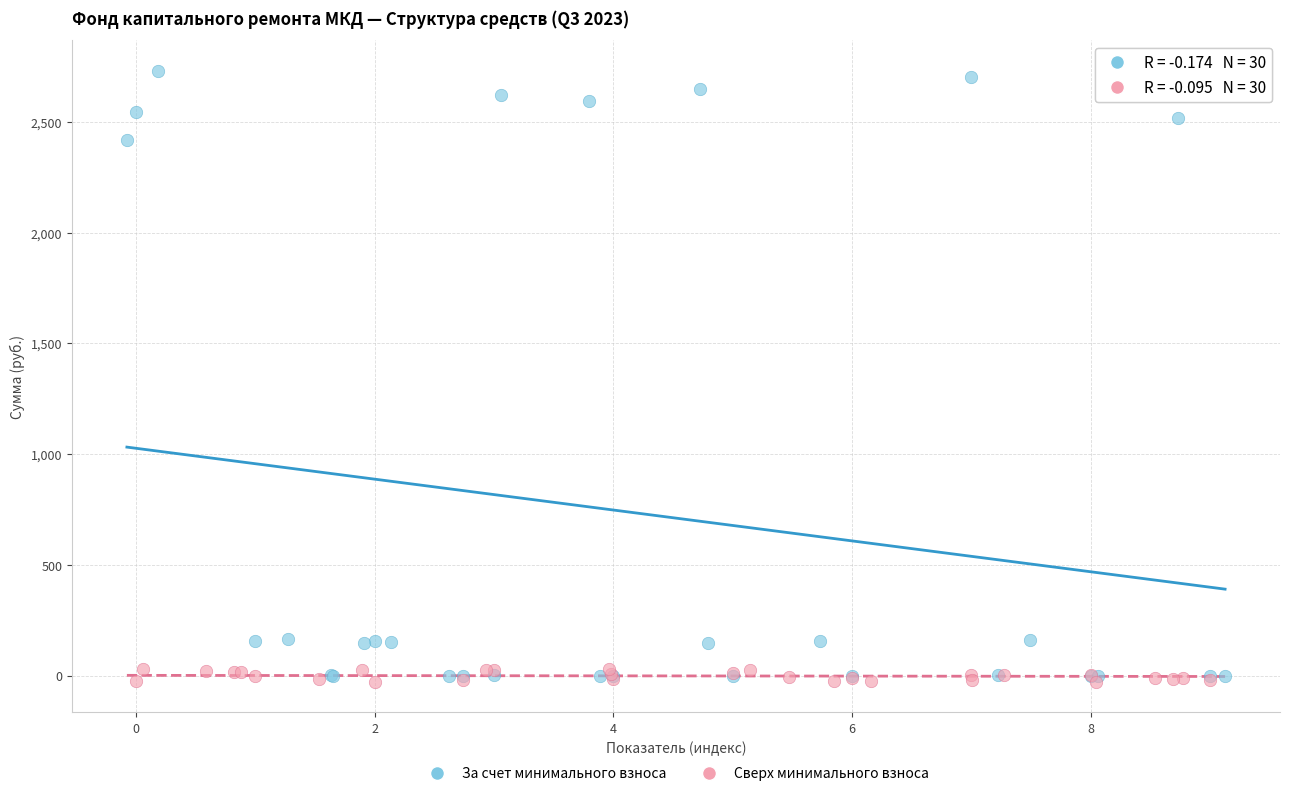

Which series reaches the maximum Y coordinate?

За счет минимального взноса